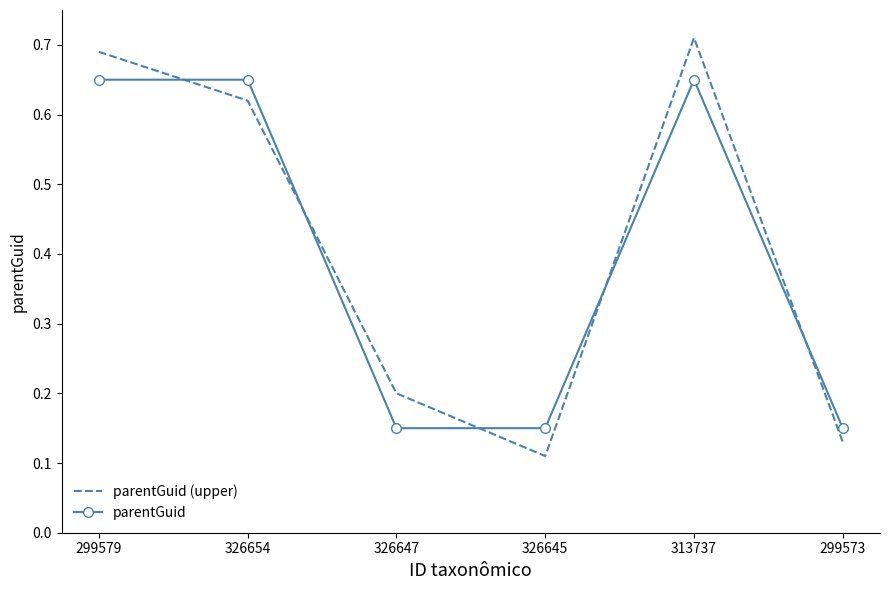

What position from the left is 299573?

6